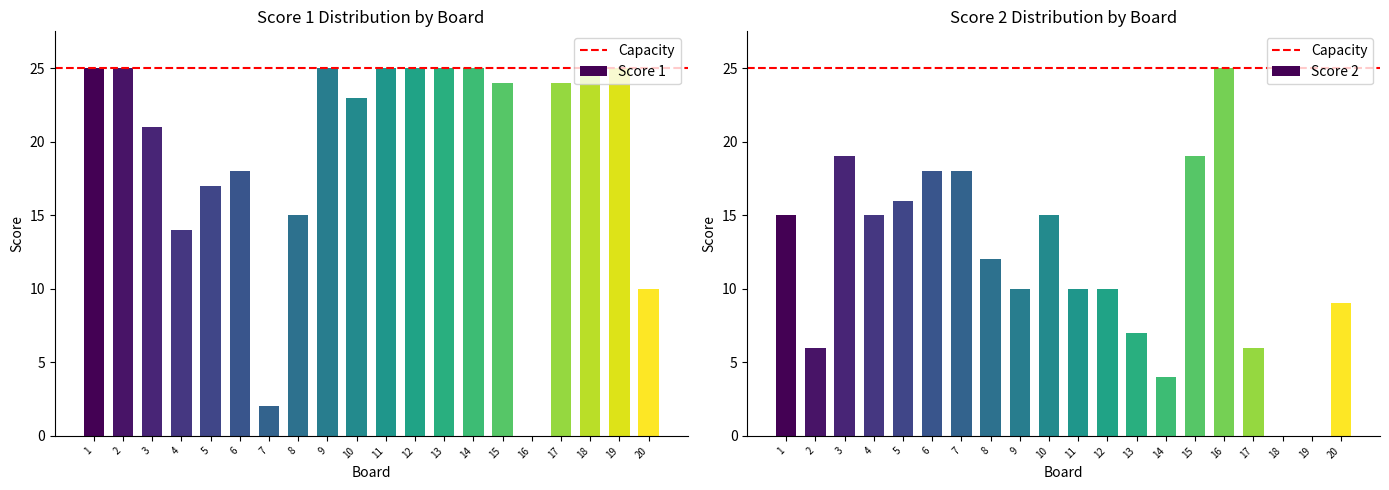

What is the difference between the maximum and minimum values in the Score 2 series?

25